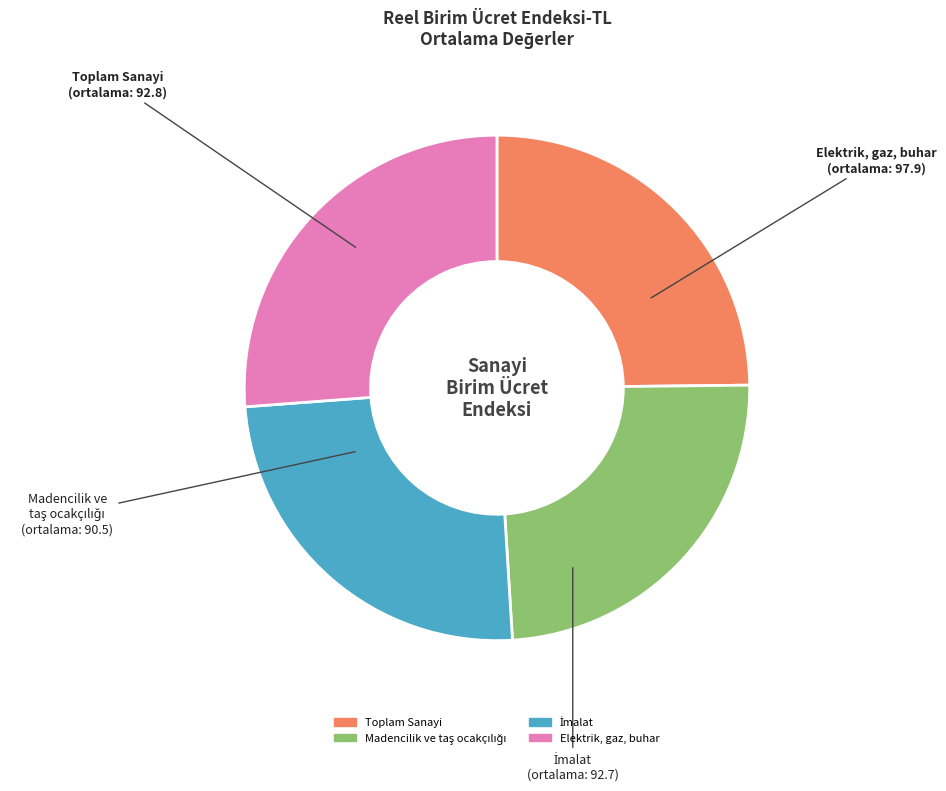

Is there a majority slice in this chart?

No